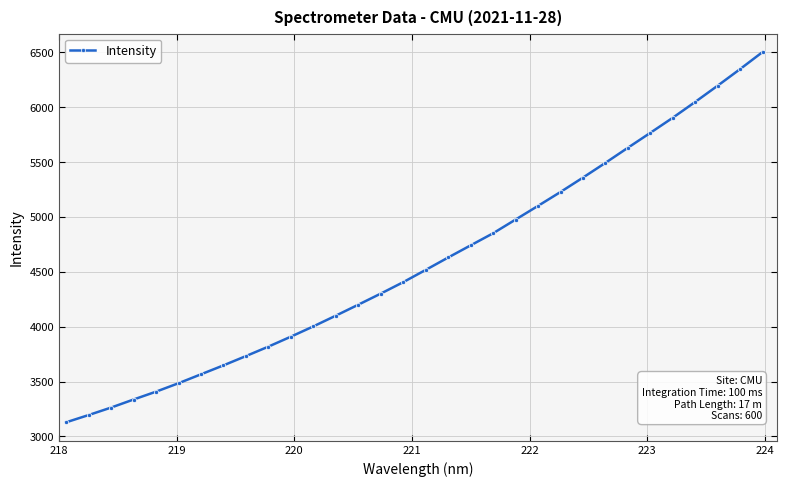

What is the sum of all values?

146757.5